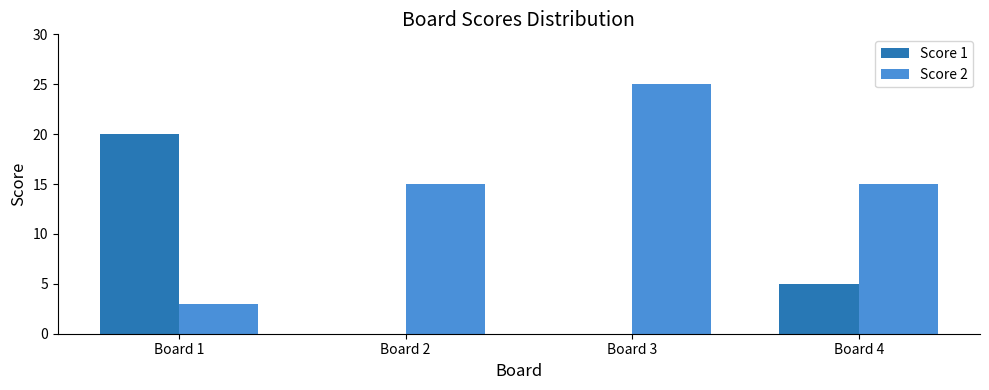

At which category is the sum across all series the highest?

Board 3